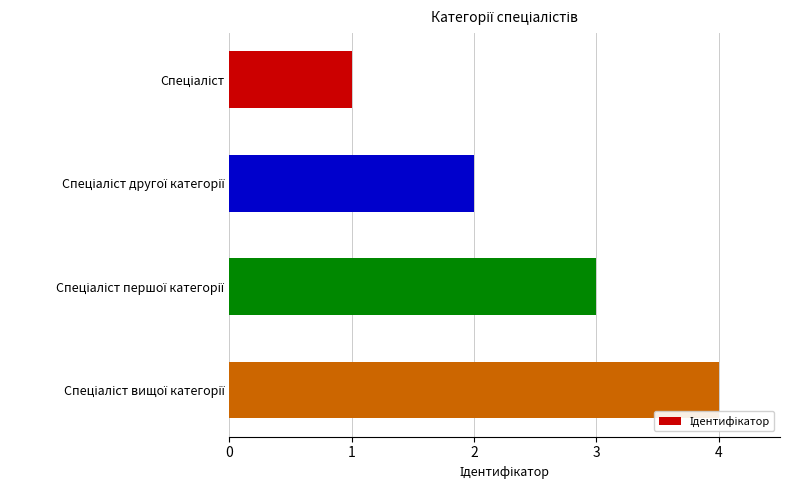

What is the sum of all values?

10